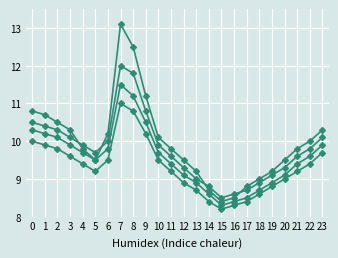

At which category is the sum across all series the highest?

7